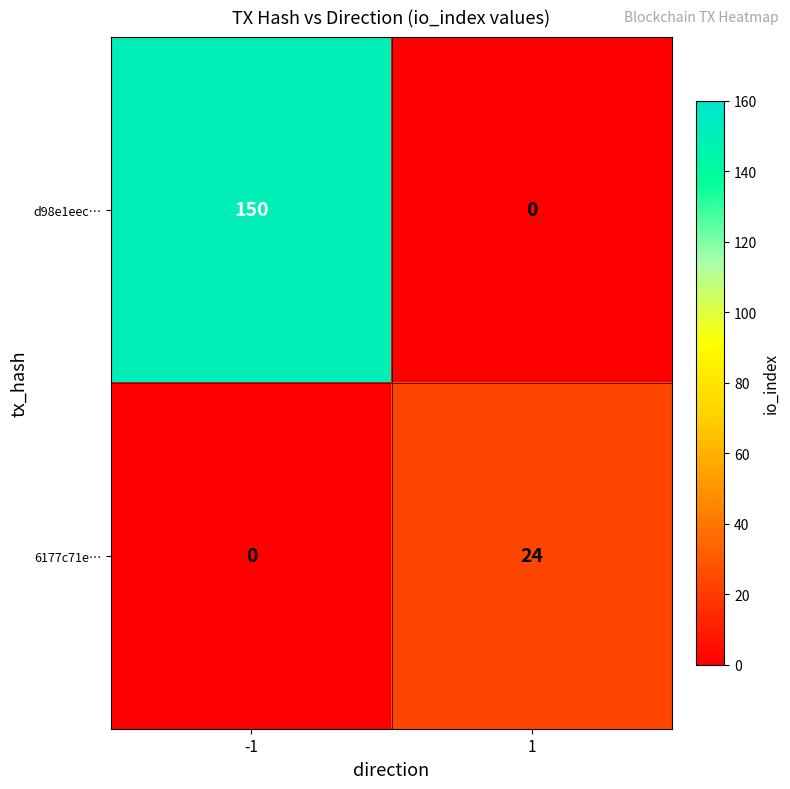

What is the average value of the 6177c71e… series?

12